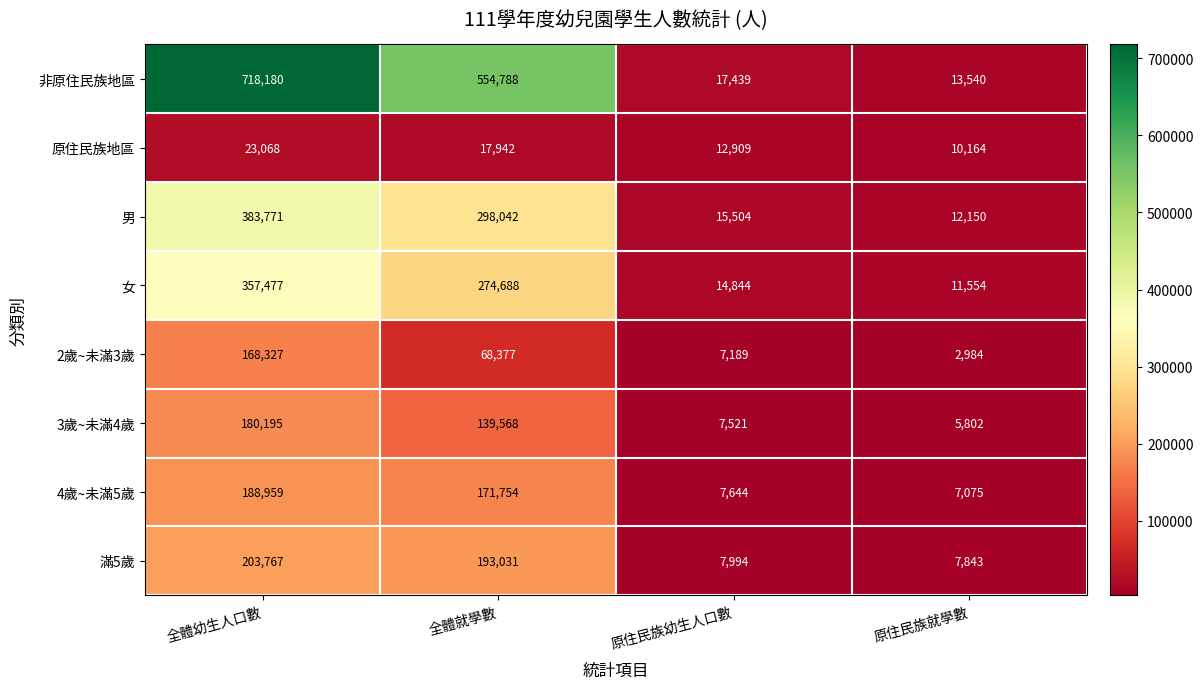

At which label is 2歲~未滿3歲 closest to 85655?

全體就學數